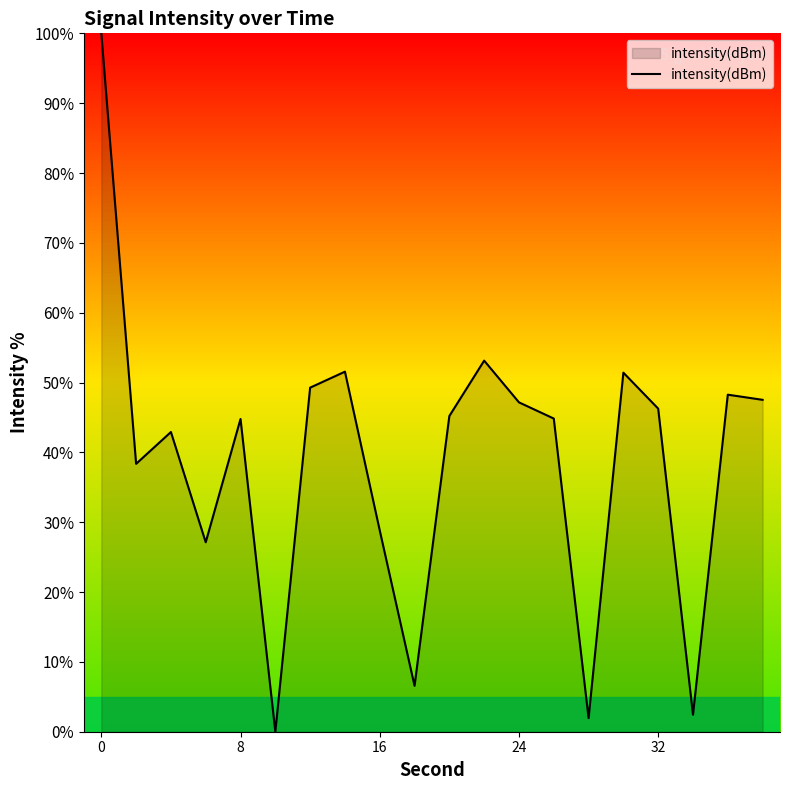

What is the greatest value displayed?

100.0